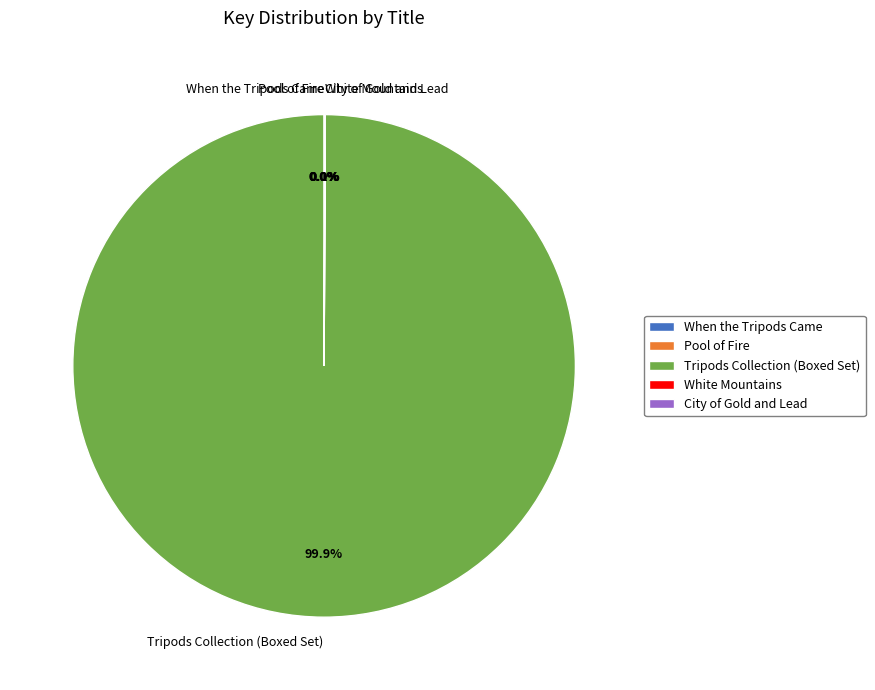

What is the majority slice?

Tripods Collection (Boxed Set)